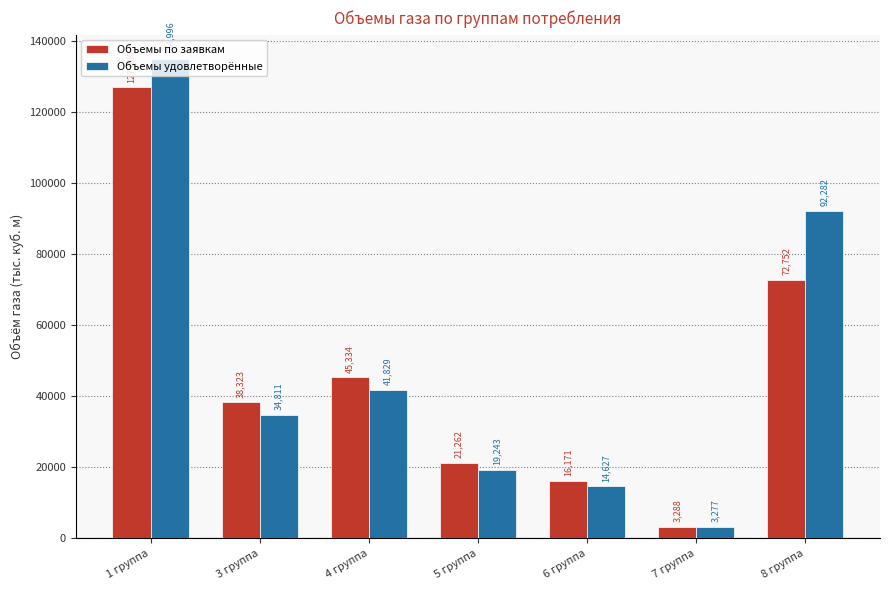

Between 1 группа and 7 группа, which series saw the biggest shift?

Объемы удовлетворённые